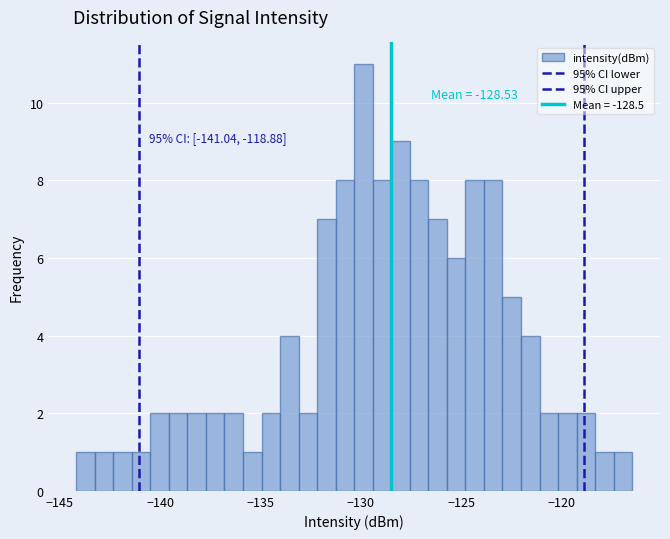

Read against the x-axis, roughly where is the centre of the tallest bar?

-130.0